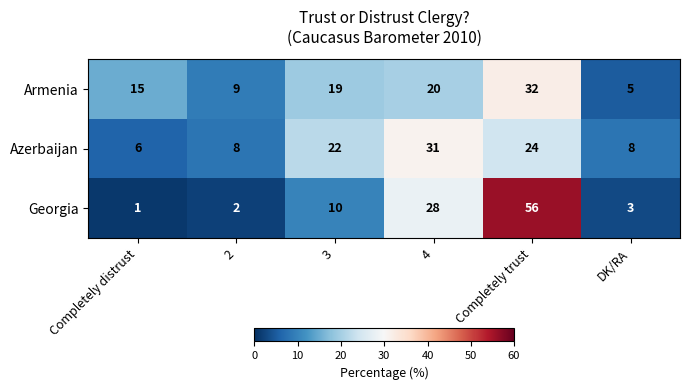

What value does the Armenia series have at 3, to the nearest 10?

20